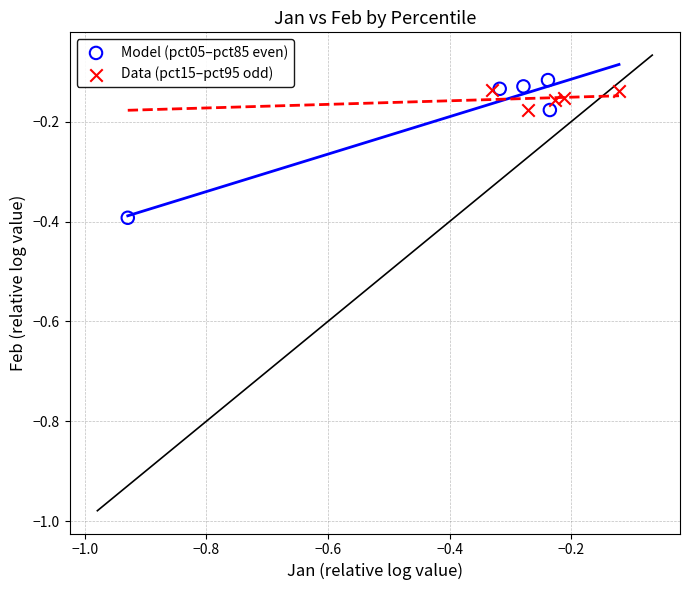

Which series contains the lowest Y value?

Model (pct05–pct85 even)